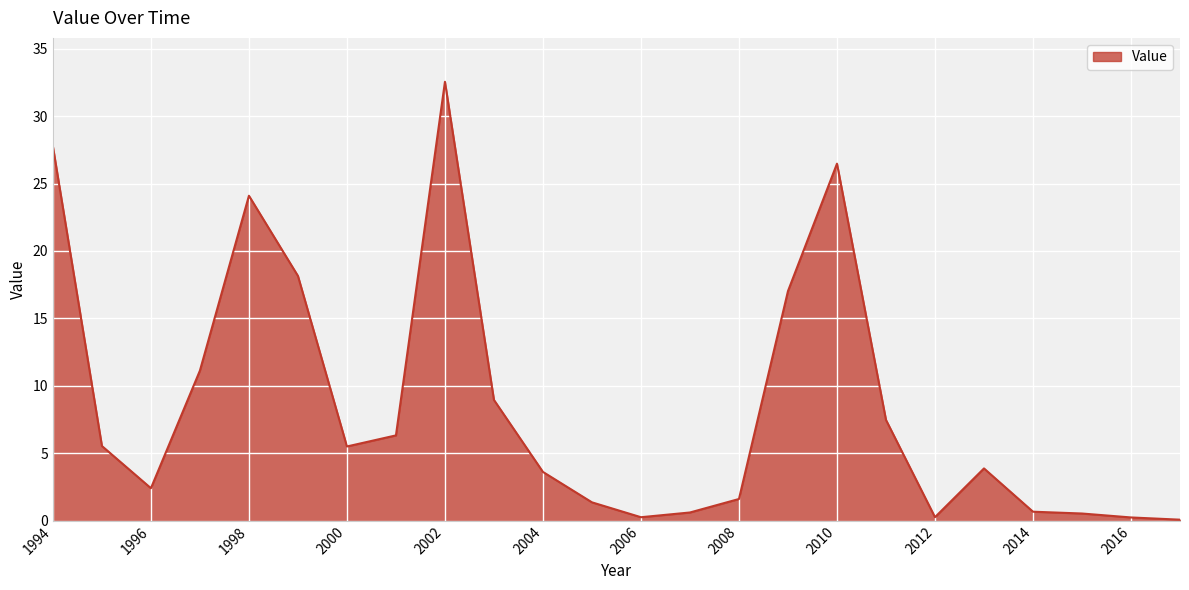

What is the greatest value displayed?

32.5